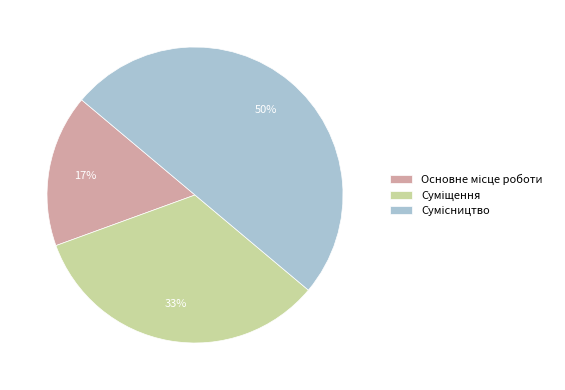

To the nearest percent, what is the difference between the largest and smallest slice percentages?

33%